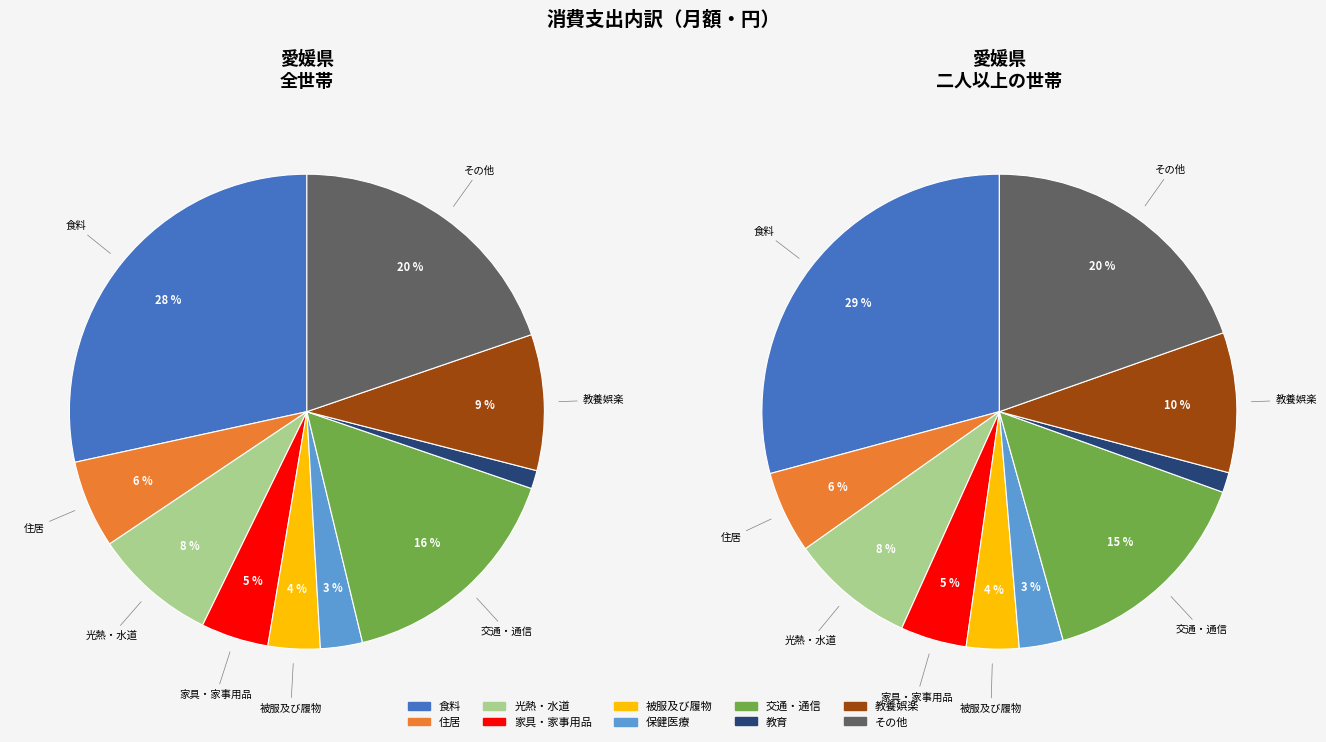

How many slices are in this pie chart?

10